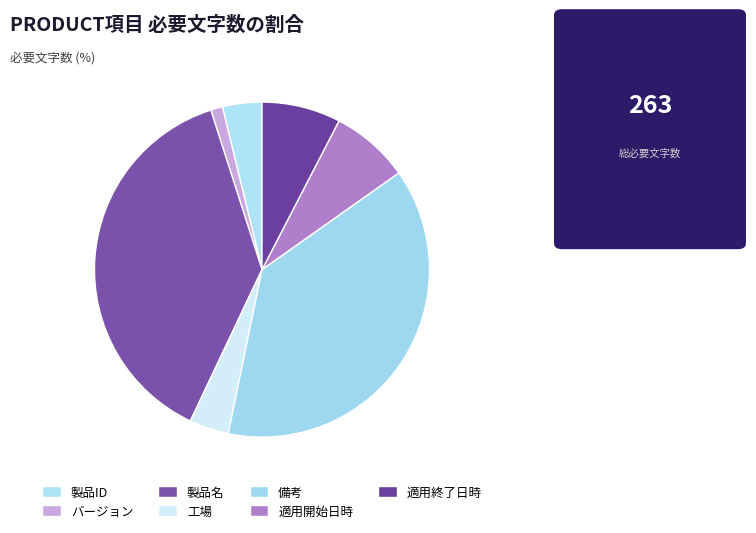

Is there a majority slice in this chart?

No